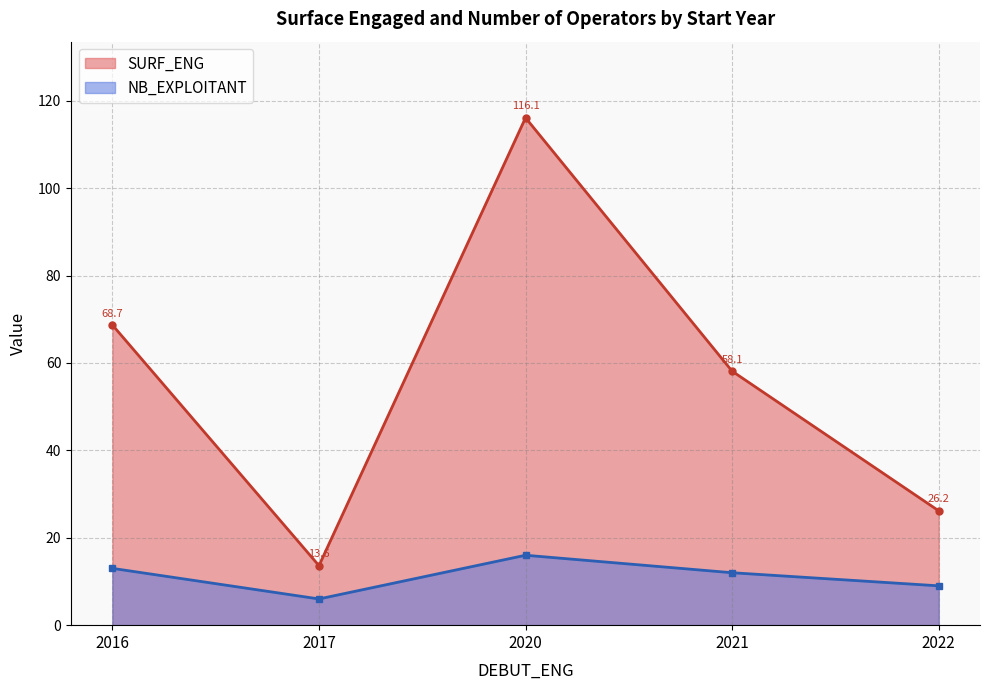

True or false: SURF_ENG has a value of 72.1 at 2016.

False